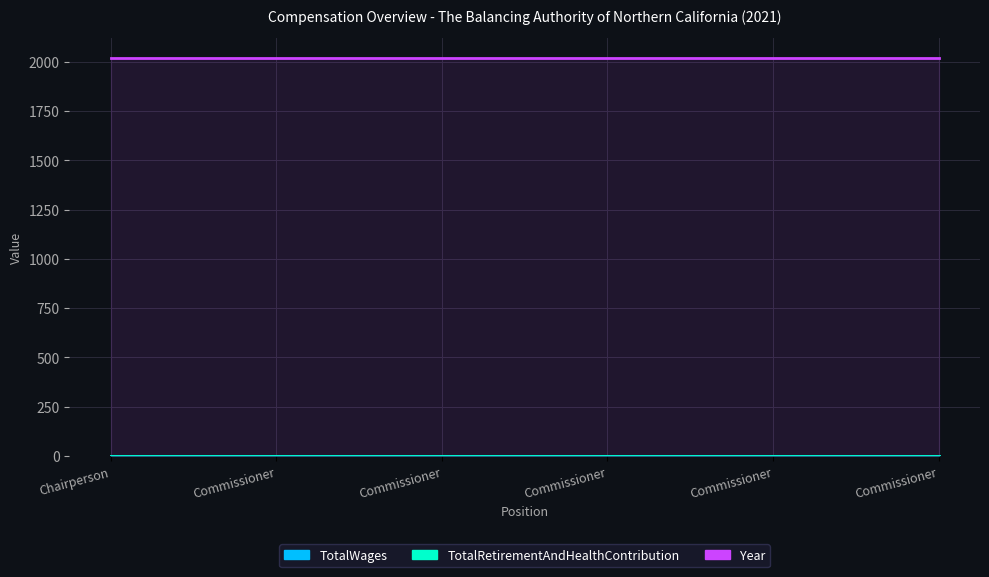

What are all the series names shown in the legend?

TotalWages, TotalRetirementAndHealthContribution, Year